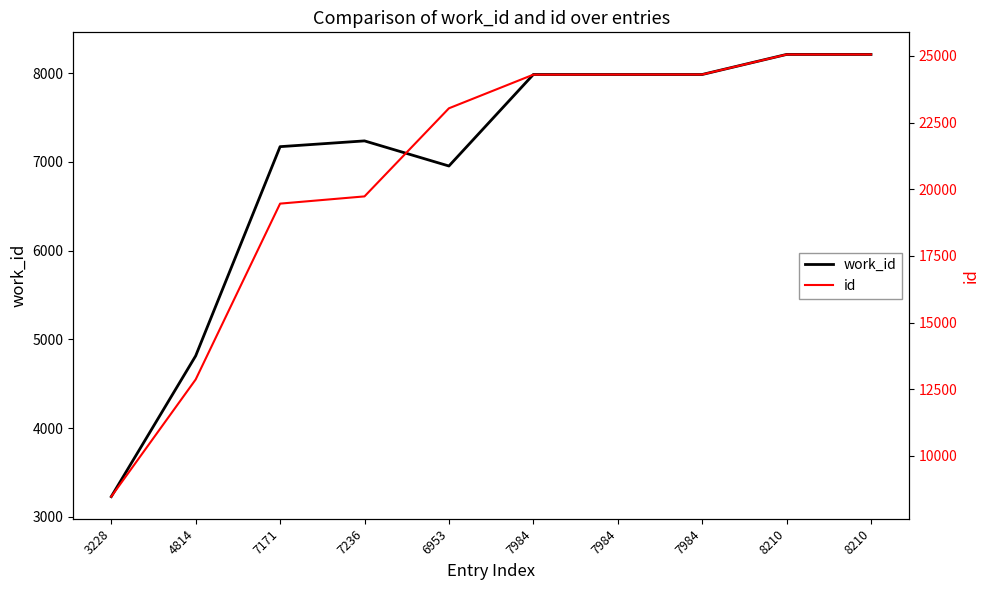

What is the value of the id point at the 7th from the left?

24297